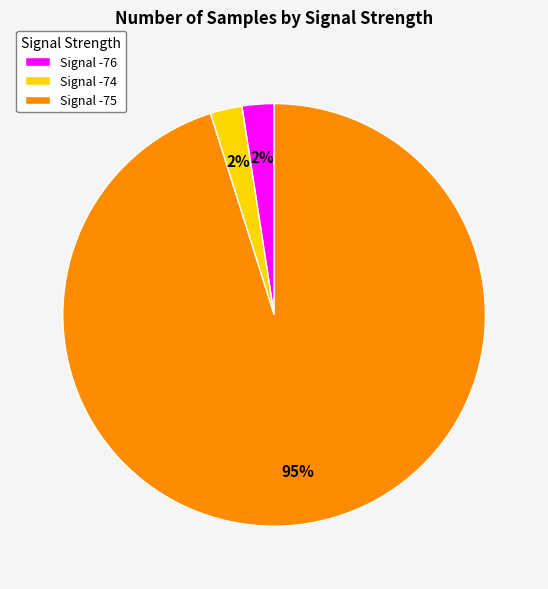

How many segments does this pie chart have?

3